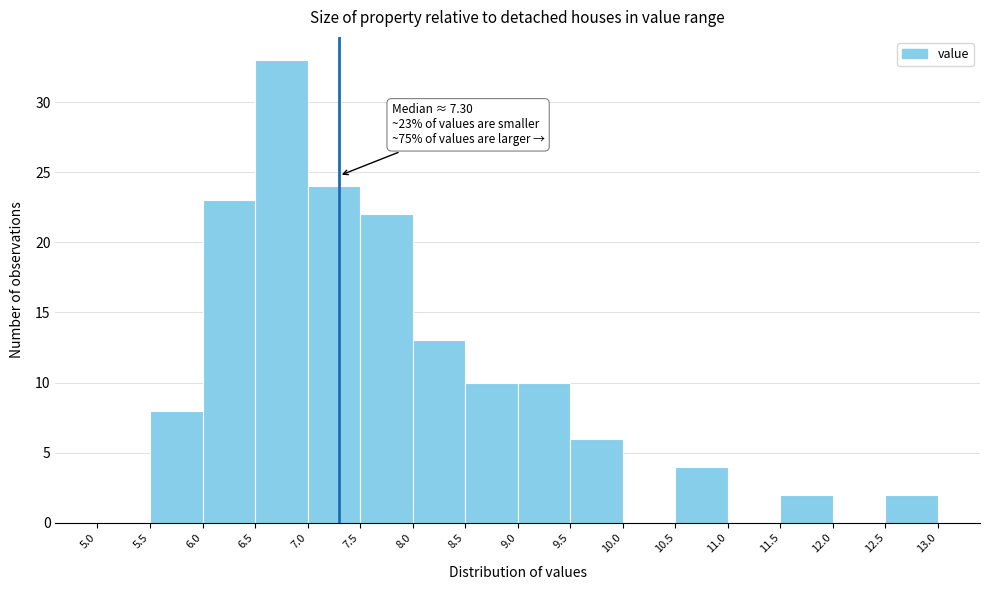

Over which range of the x-axis is the bar tallest?

6.5 to 7.0